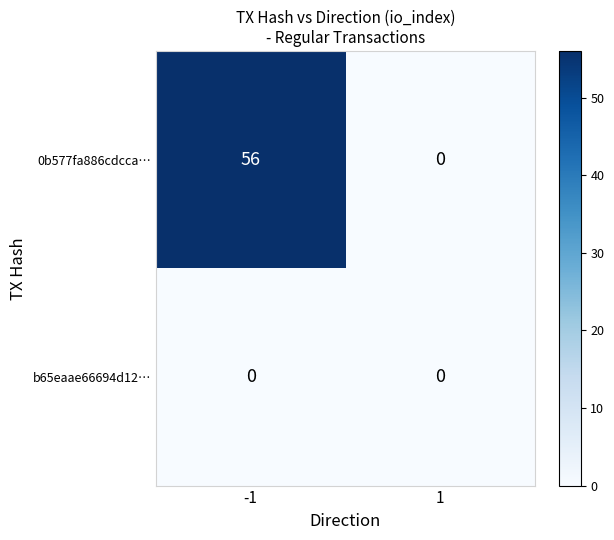

Rank the series at -1 from lowest to highest value.

b65eaae66694d12…, 0b577fa886cdcca…